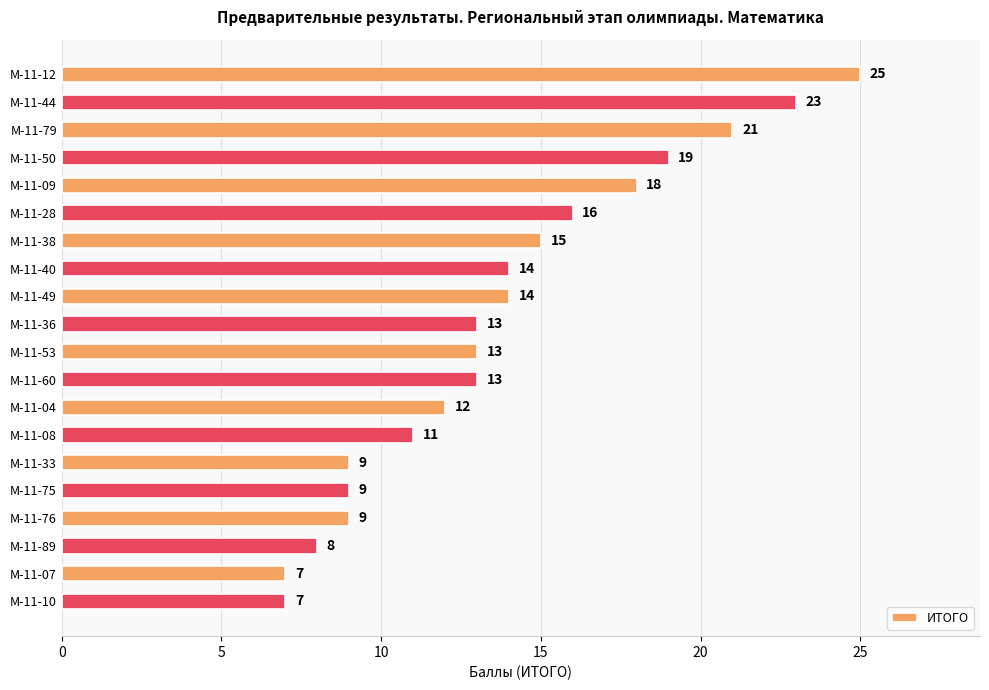

How many data points are less than 13?

8